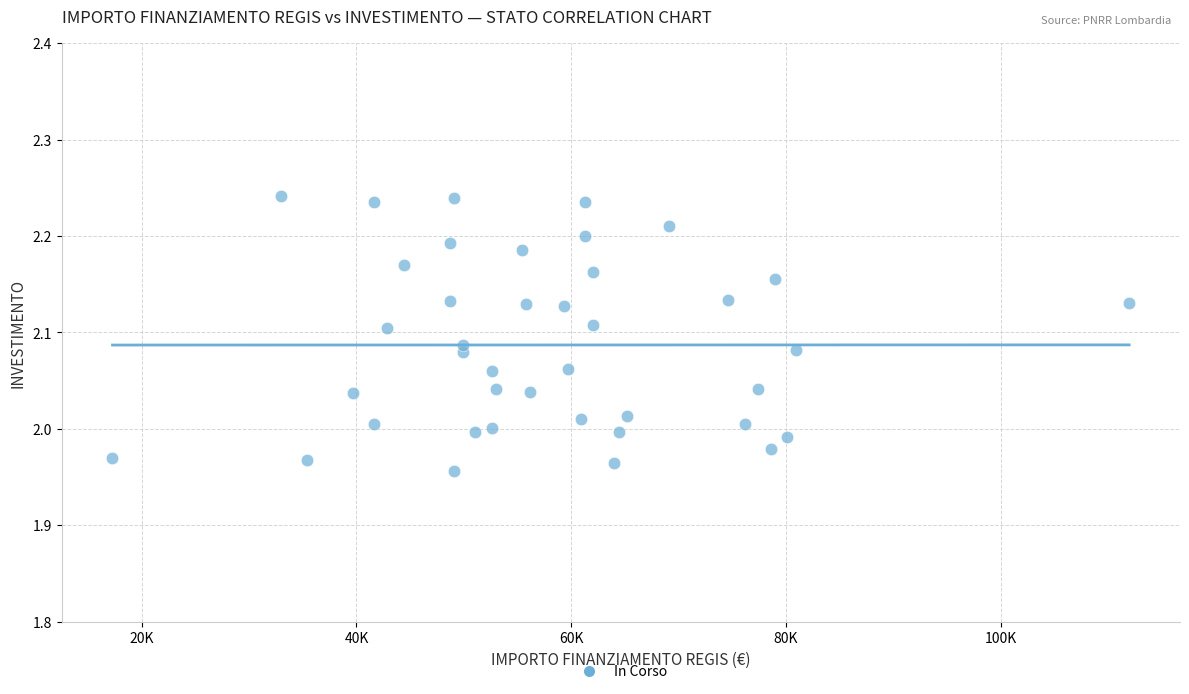

What is the range of X values (max minus min)?

94665.7